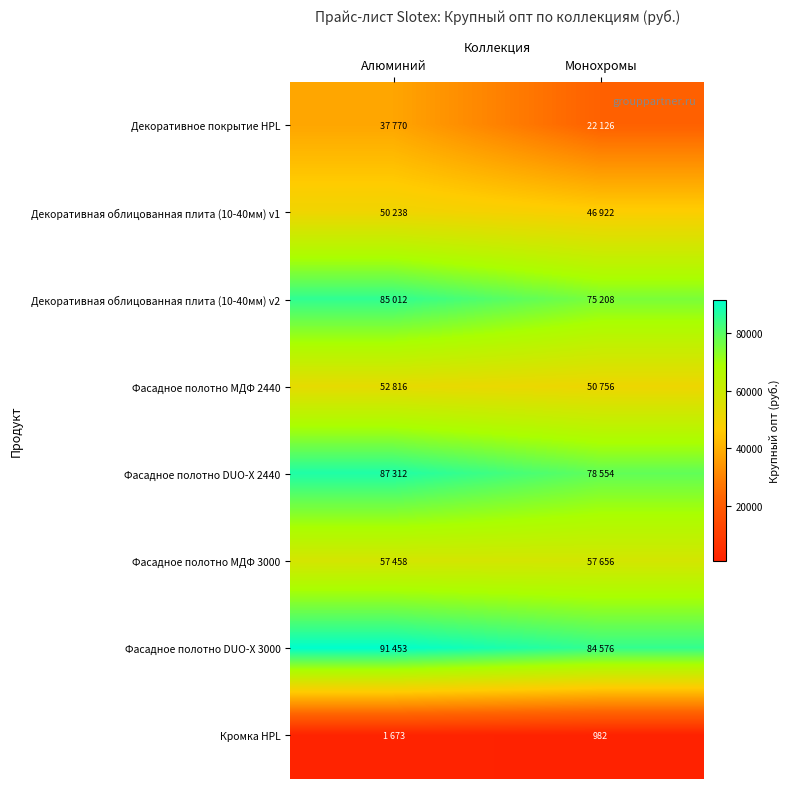

What is the sum of the Фасадное полотно МДФ 2440 values at Монохромы and Алюминий?

103572